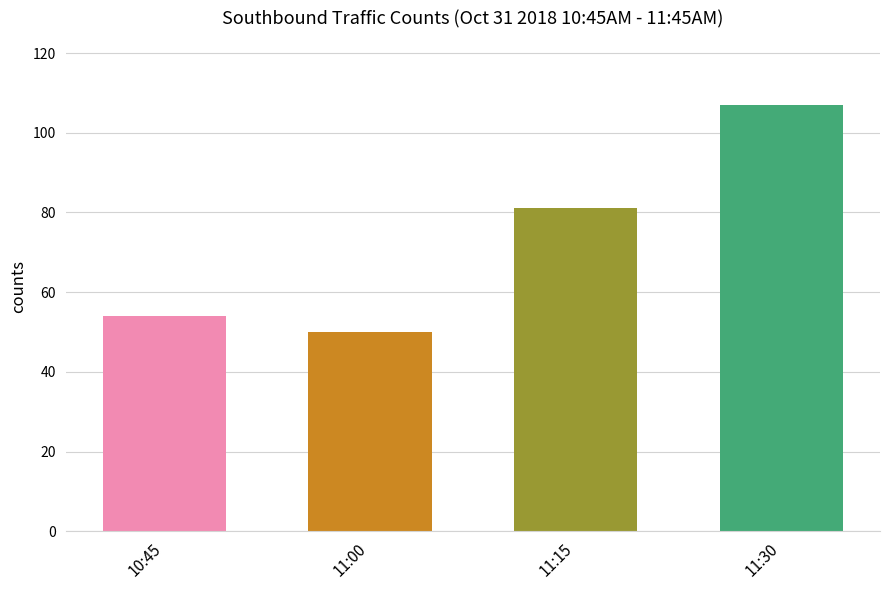

What is the ratio of the value at 10:45 to the value at 11:00?

1.1